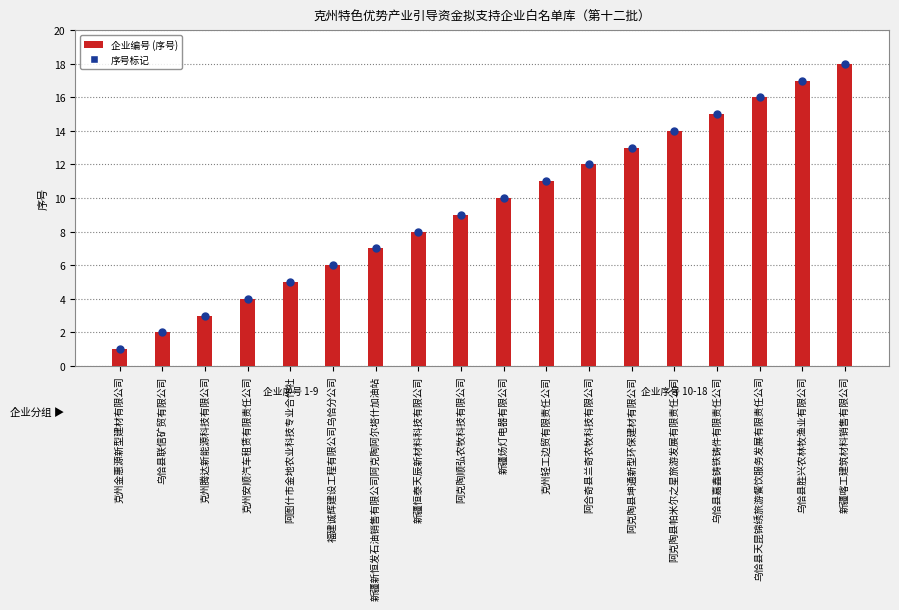

Which series has the largest Y range (max minus min)?

序号 (企业编号)